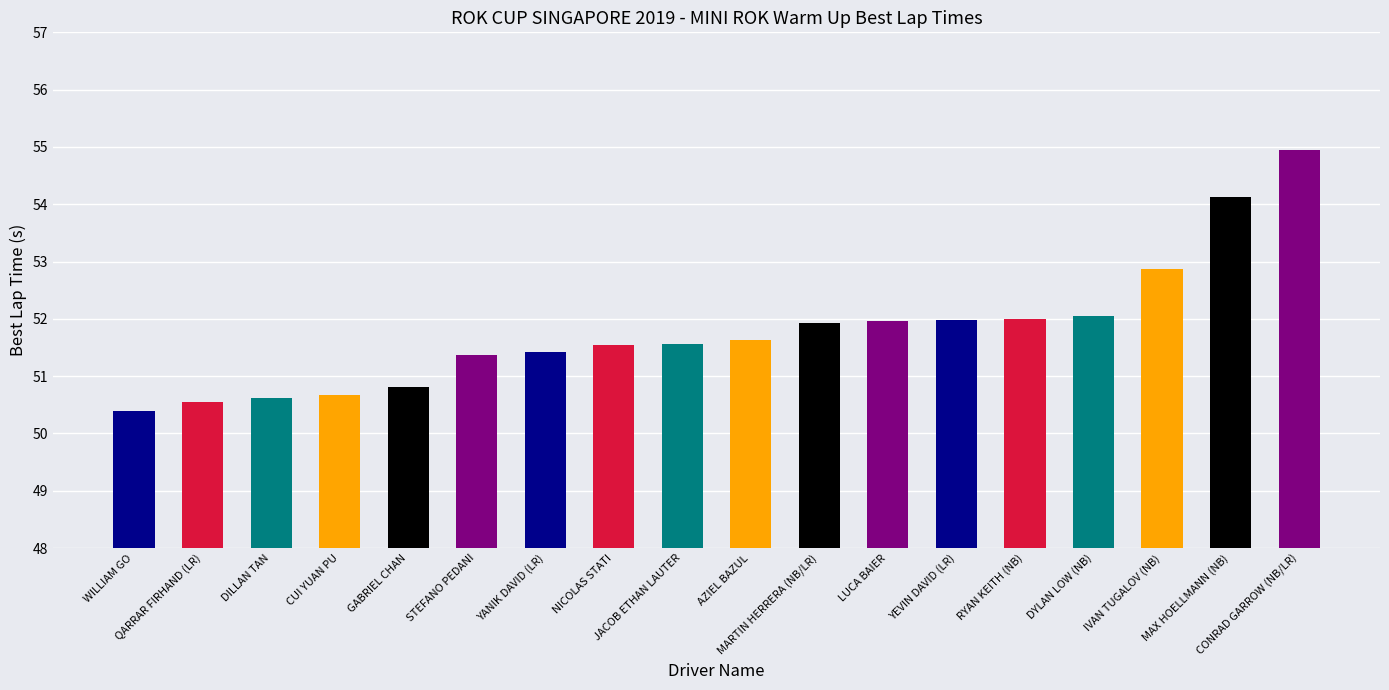

What is the difference between the values at DILLAN TAN and IVAN TUGALOV (NB)?

2.3